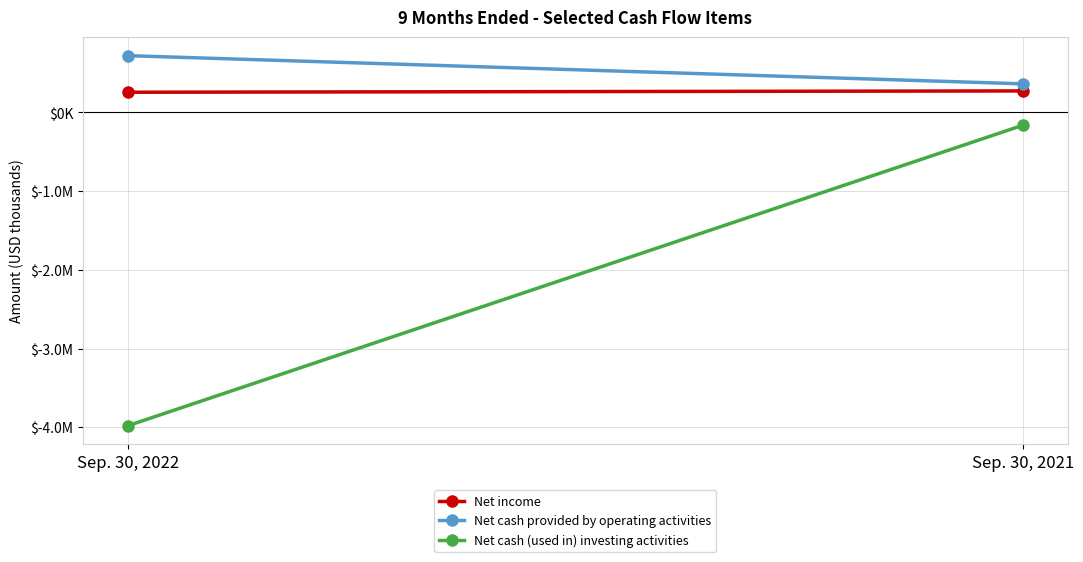

How many categories are shown in the chart?

2